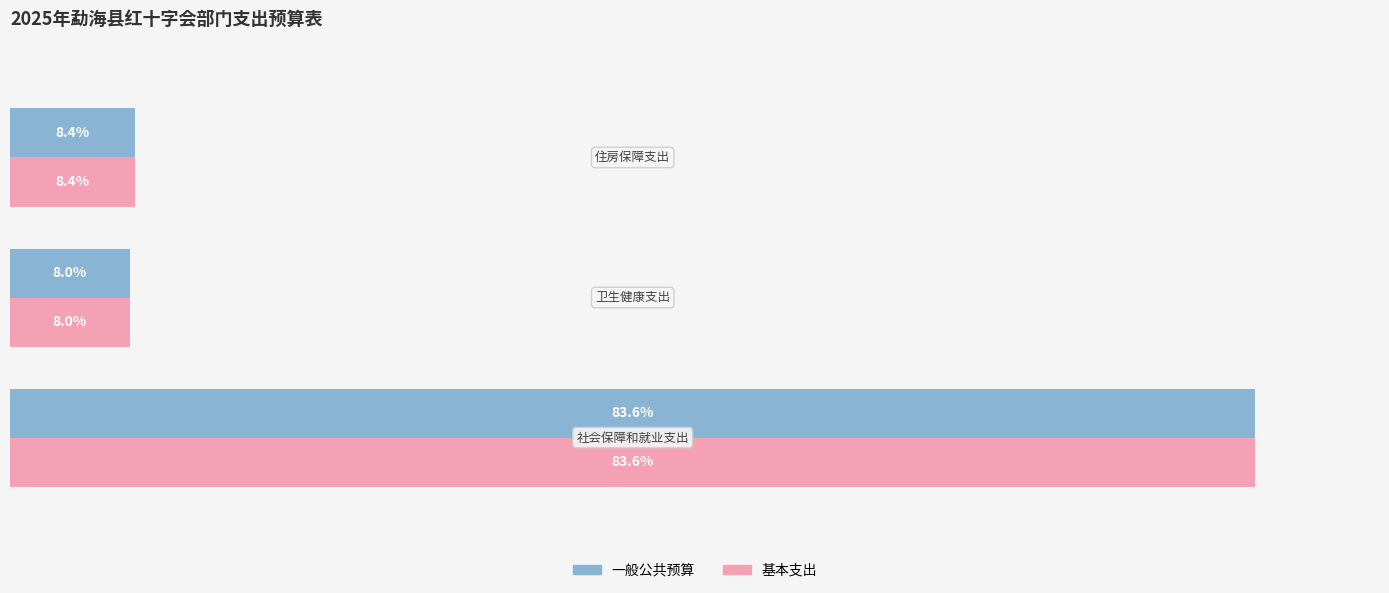

What are all the series names shown in the legend?

一般公共预算, 基本支出